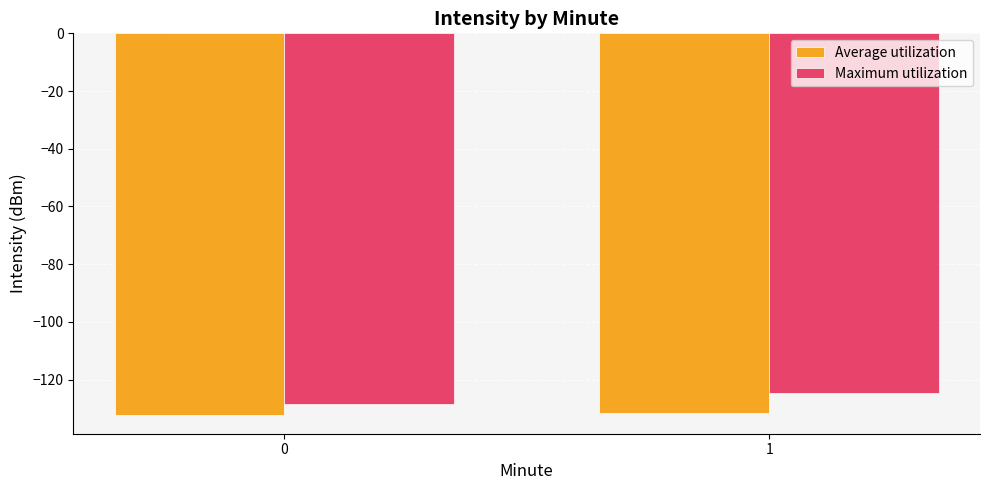

What is the minimum value shown in the chart?

-132.2